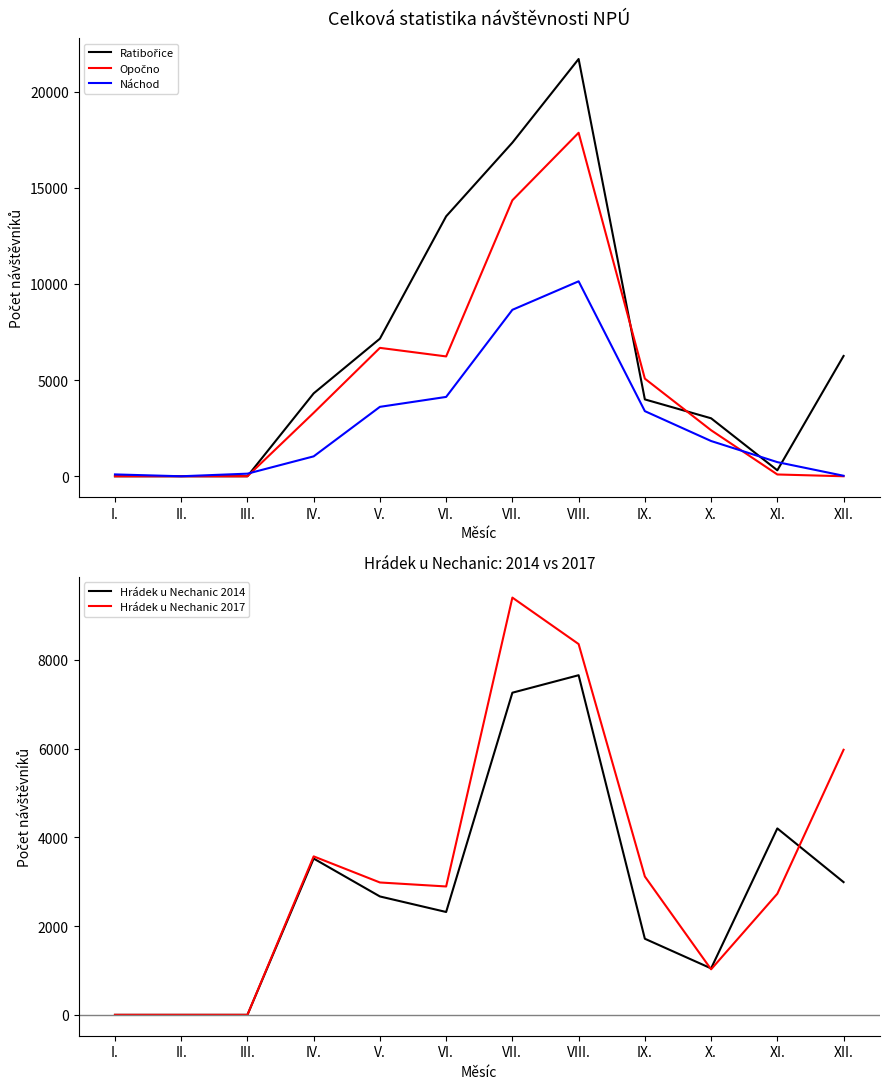

True or false: Hrádek u Nechanic 2014 and Opočno intersect in this chart.

True